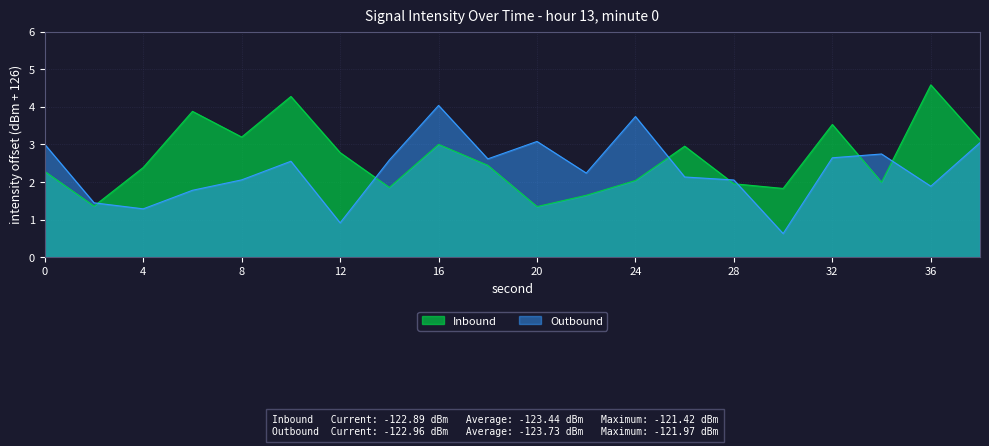

Between 4 and 16, which is larger?

16